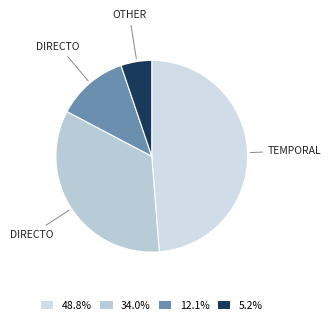

How many segments does this pie chart have?

4